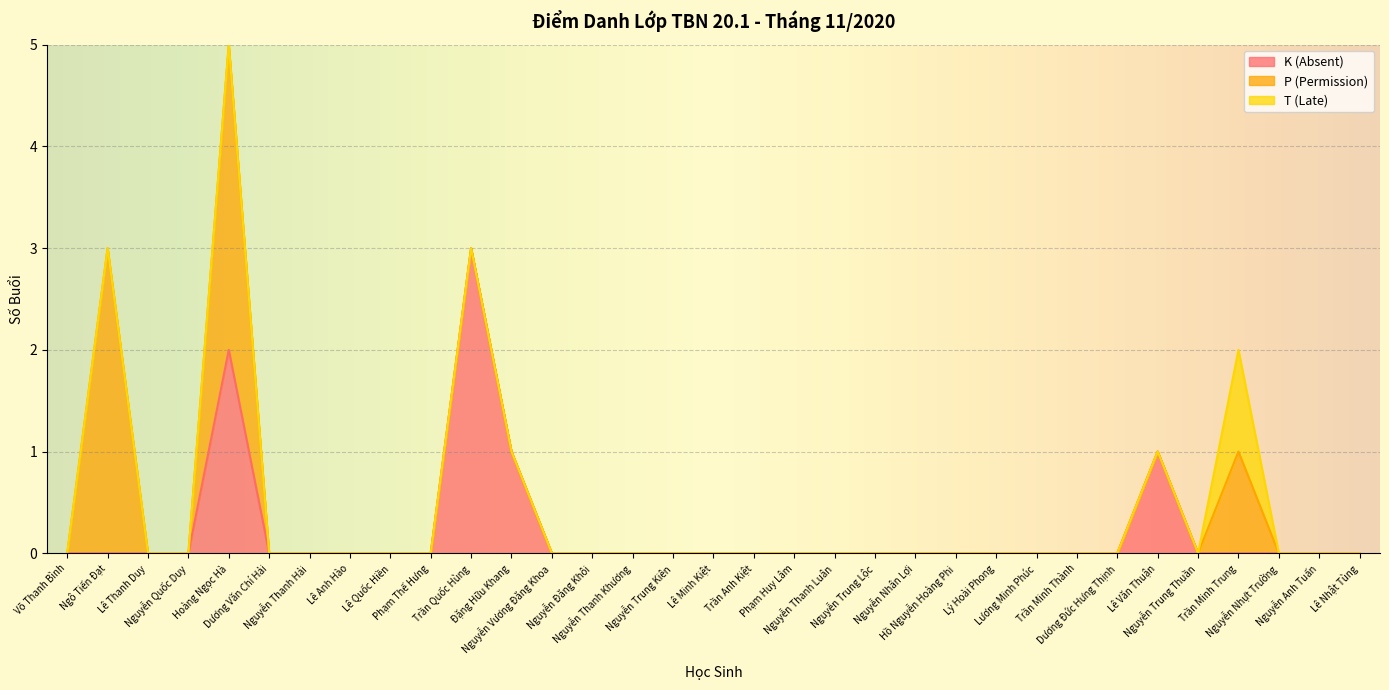

What is the difference between the maximum and minimum values in the K (Absent) series?

3